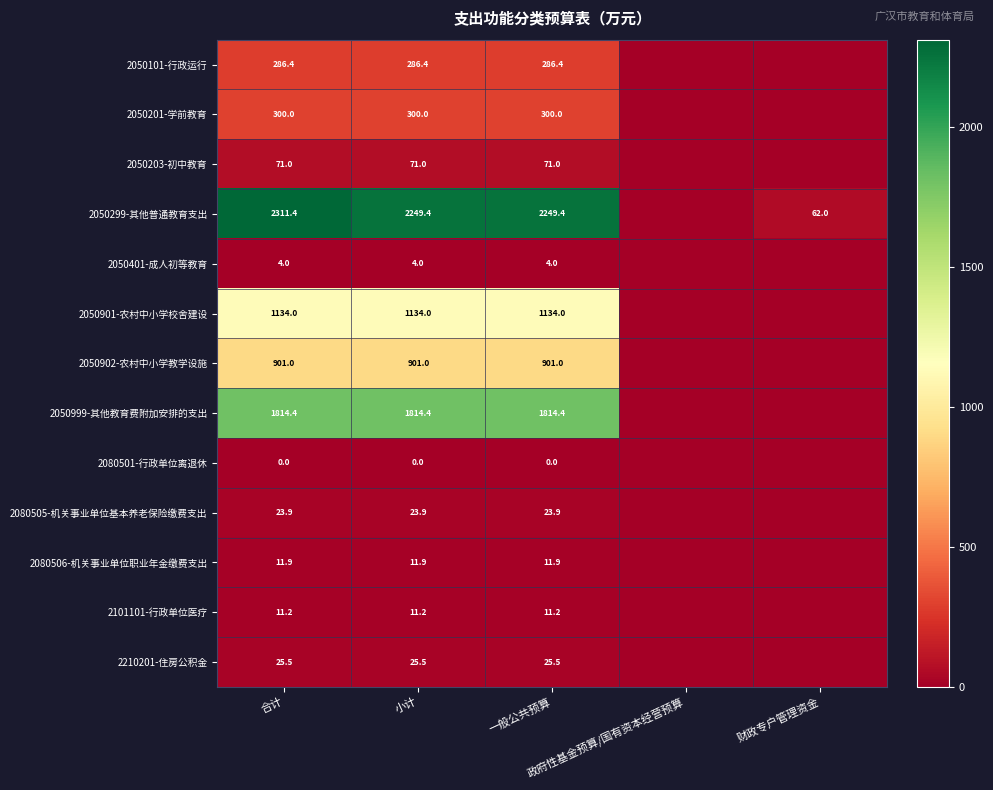

Is it true that 2080506-机关事业单位职业年金缴费支出 equals 21.1 at 一般公共预算?

False